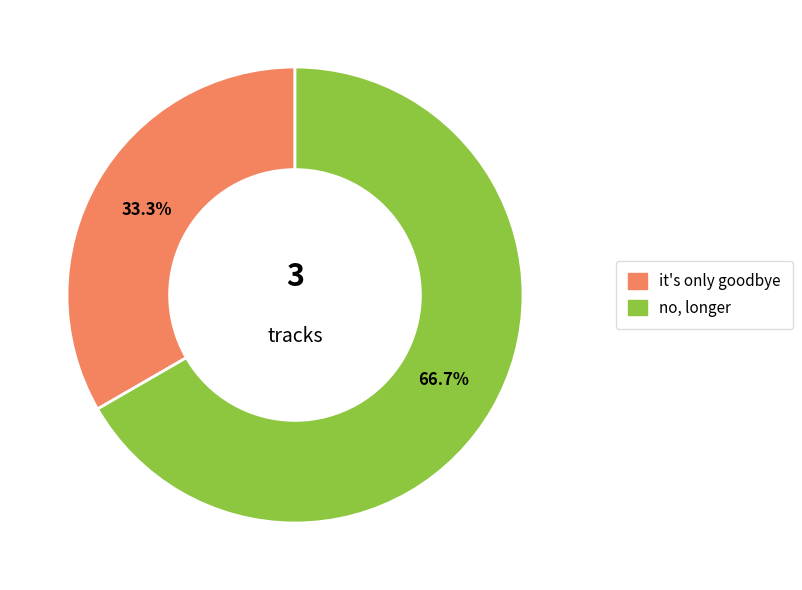

What percentage is the no, longer slice, to the nearest percent?

67%